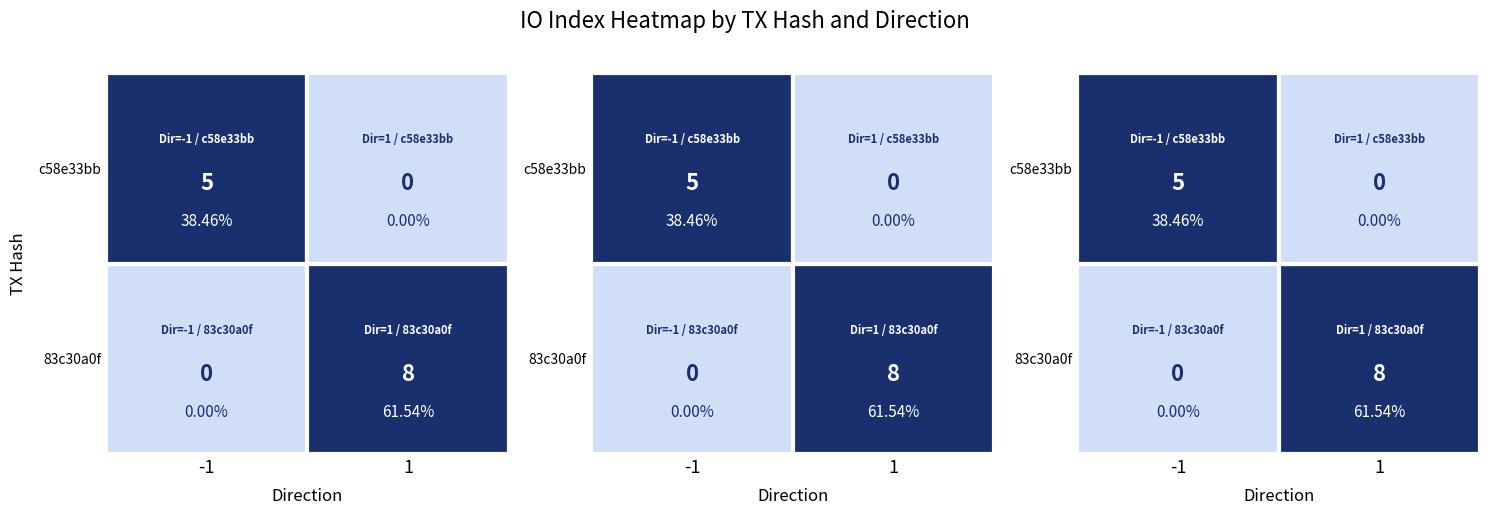

How many data points in 83c30a0f are less than 8?

1